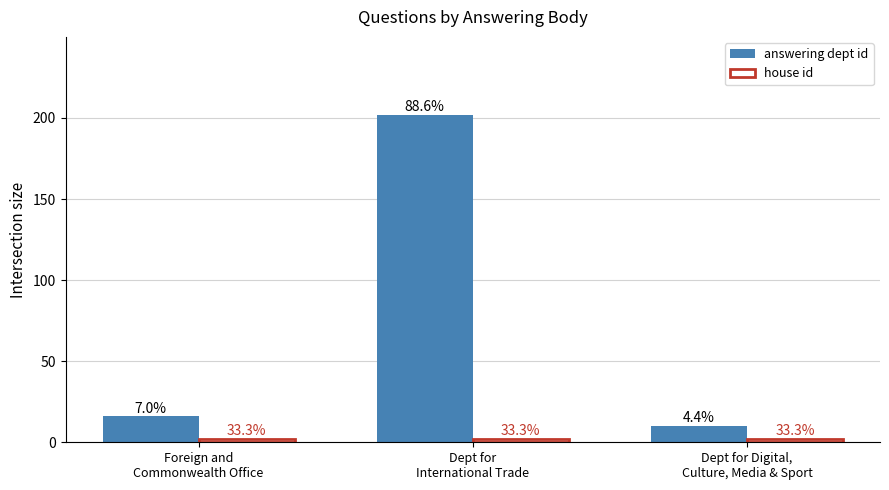

How many bars are there in each group?

2